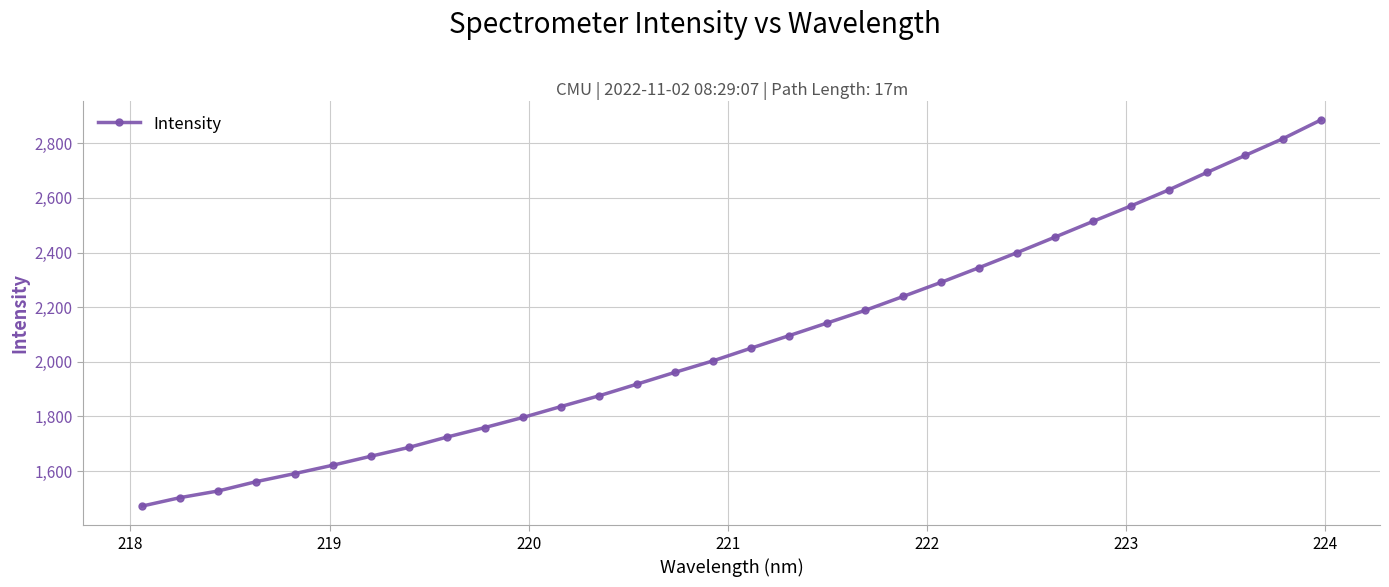

What is the value of the 15th point from the left?

1961.4